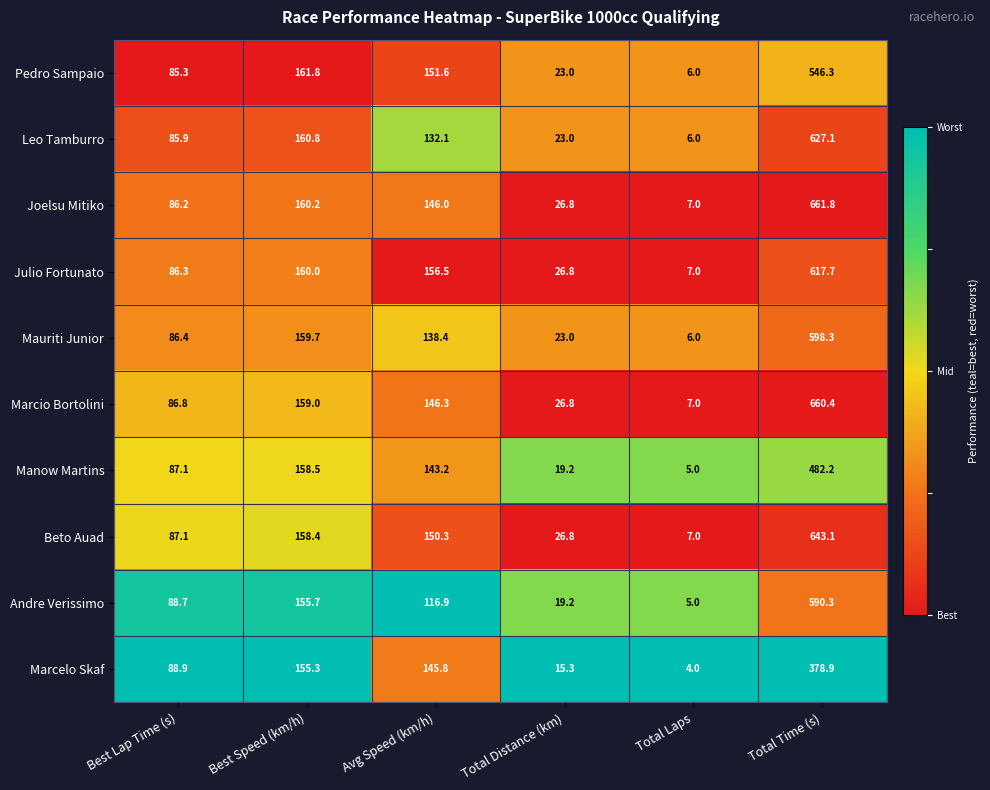

List the labels in order of Julio Fortunato value, smallest first.

Total Laps, Total Distance (km), Best Lap Time (s), Avg Speed (km/h), Best Speed (km/h), Total Time (s)